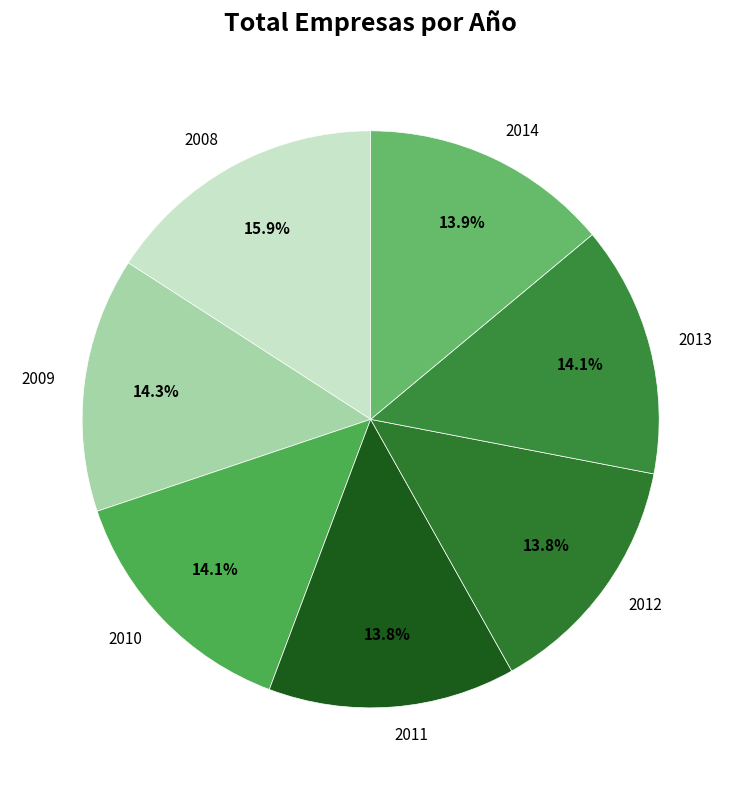

To the nearest percent, what is the average slice percentage?

14%